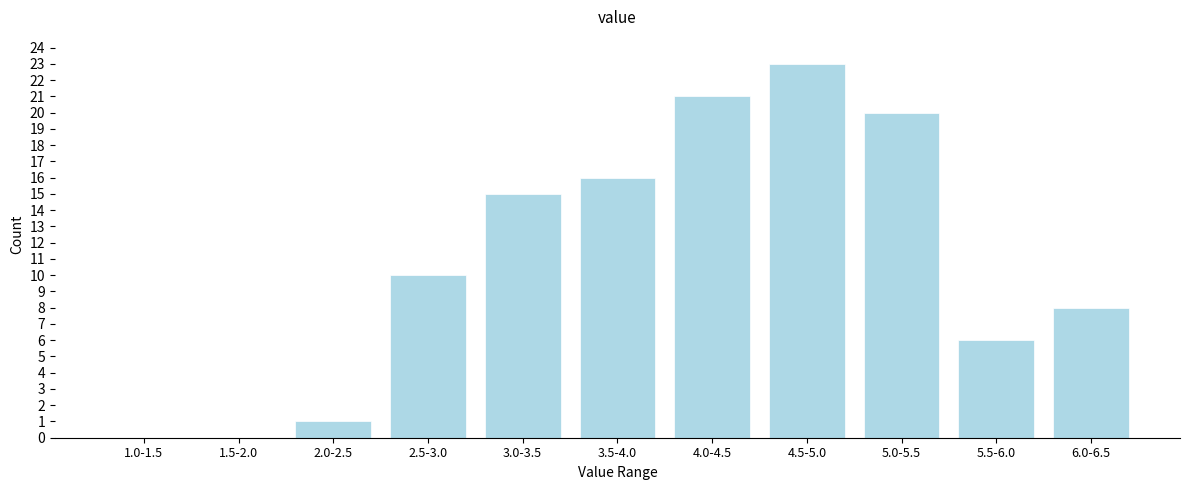

Reading left to right, transcribe all the data shown in this chart.

1.0-1.5=0	1.5-2.0=0	2.0-2.5=1	2.5-3.0=10	3.0-3.5=15	3.5-4.0=16	4.0-4.5=21	4.5-5.0=23	5.0-5.5=20	5.5-6.0=6	6.0-6.5=8